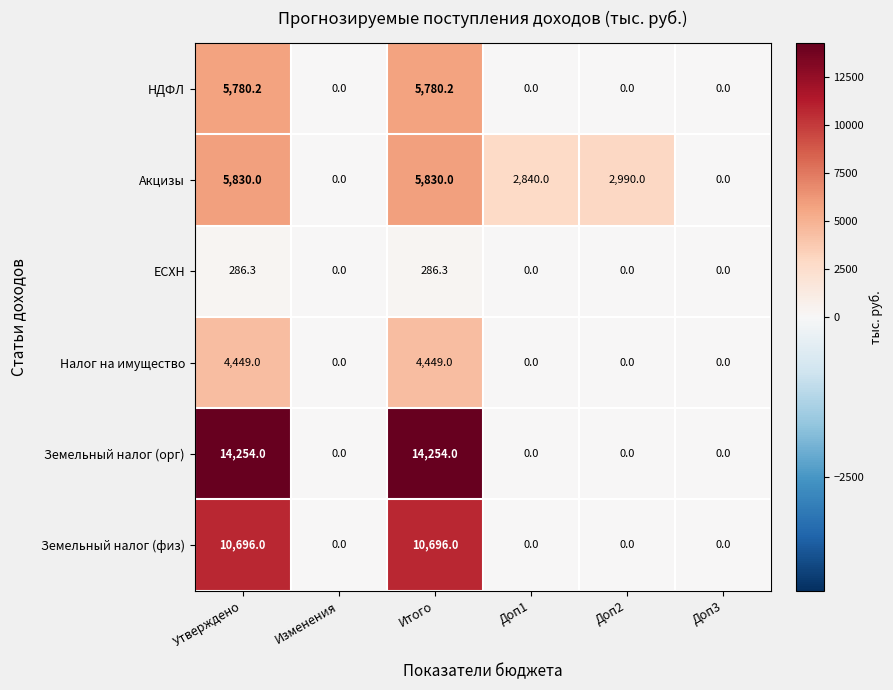

At how many categories does at least one series exceed 10756?

2